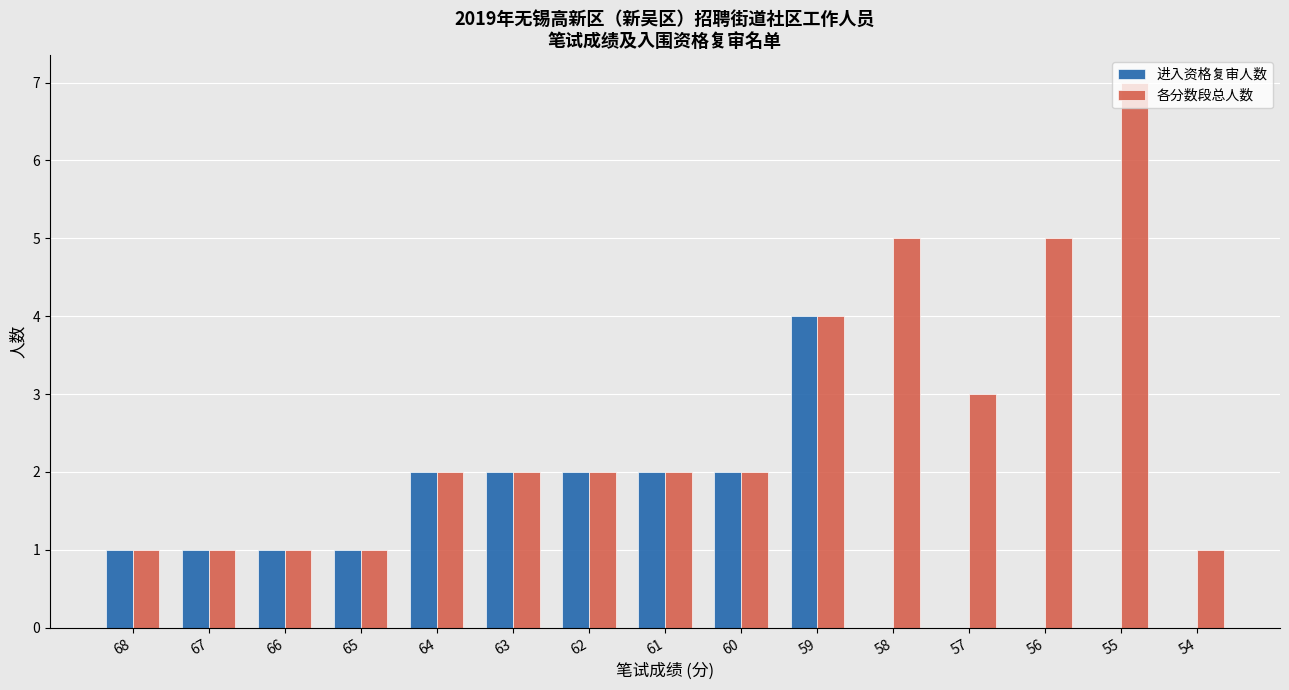

The value of 进入资格复审人数 at 63 is 3. True or false?

False